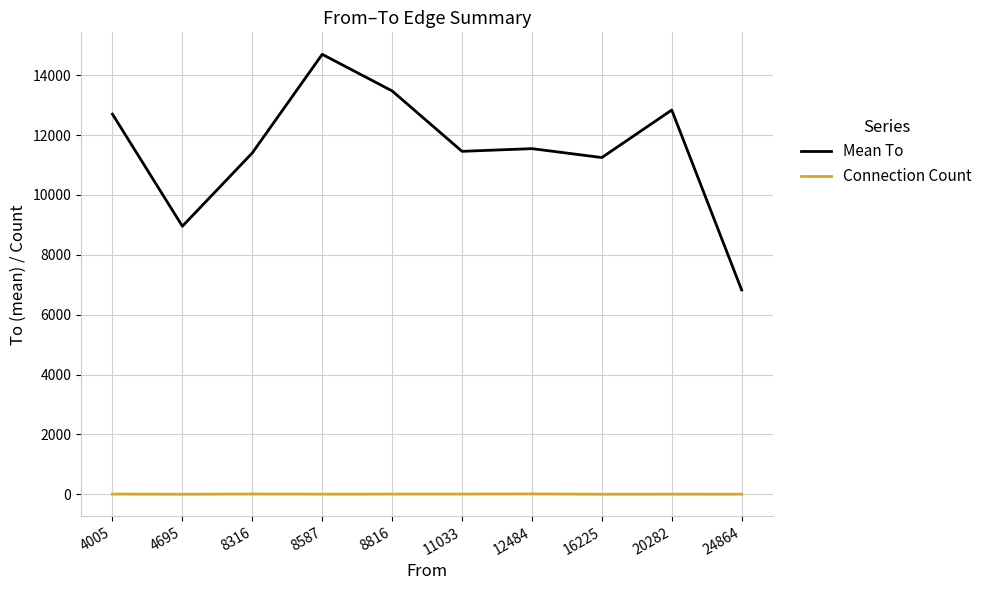

Which category has the lowest value in the Mean To series?

24864